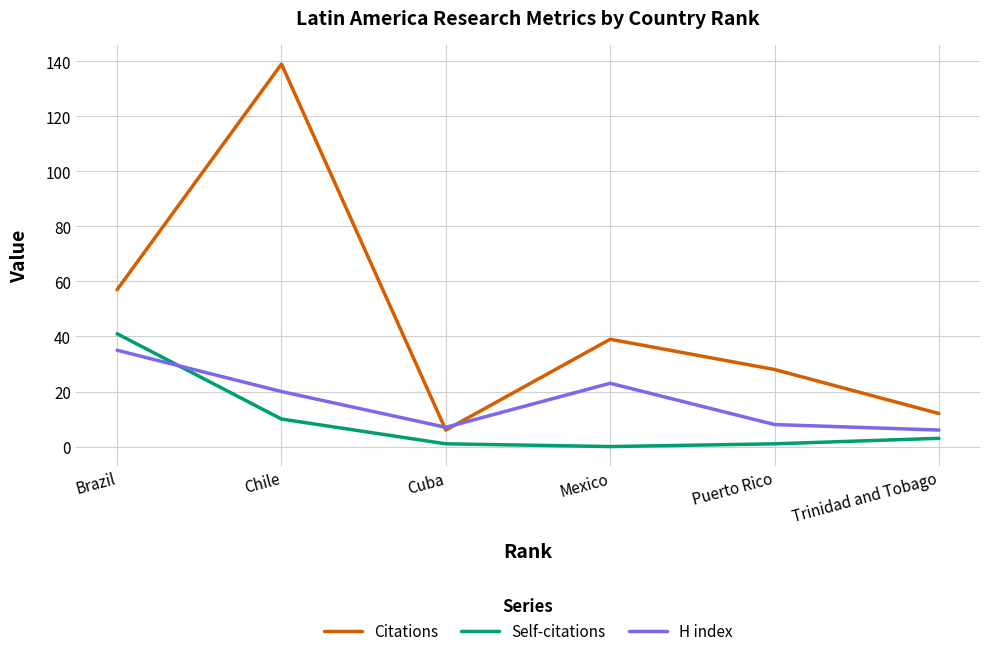

What is the spread (max minus min) of values at Chile?

129